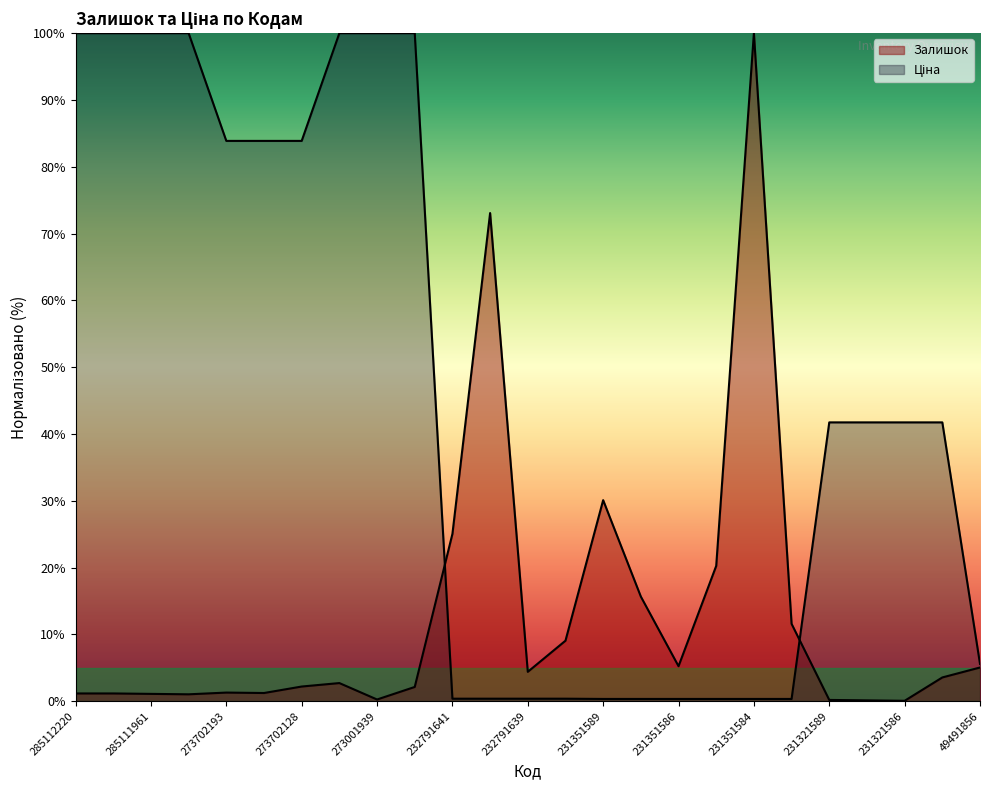

Reading left to right, extract all data points from this chart.

Залишок: 1.2	1.2	1.1	1.0	1.3	1.2	2.2	2.7	0.3	2.1	25.0	73.1	4.4	9.1	30.1	15.7	5.2	20.3	100.0	11.6	0.2	0.1	0.1	3.6	5.0
Ціна: 100.0	100.0	100.0	100.0	83.9	83.9	83.9	100.0	100.0	100.0	0.4	0.4	0.4	0.4	0.3	0.3	0.3	0.3	0.3	0.3	41.7	41.7	41.7	41.7	5.6